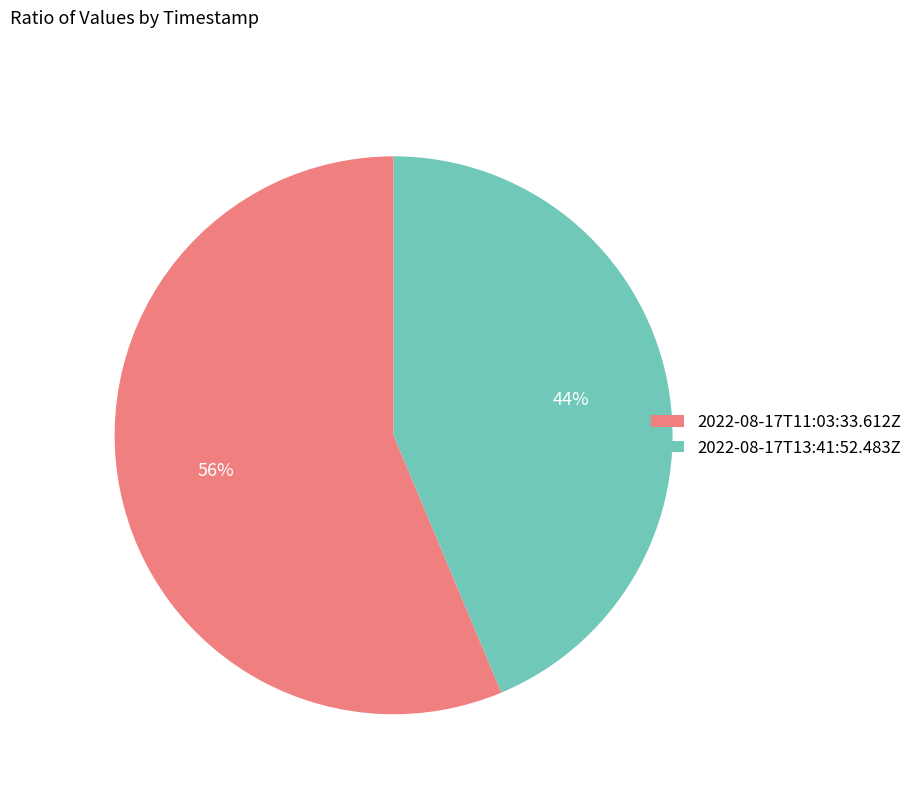

Combined, do 2022-08-17T13:41:52.483Z and 2022-08-17T11:03:33.612Z account for over 50%?

Yes